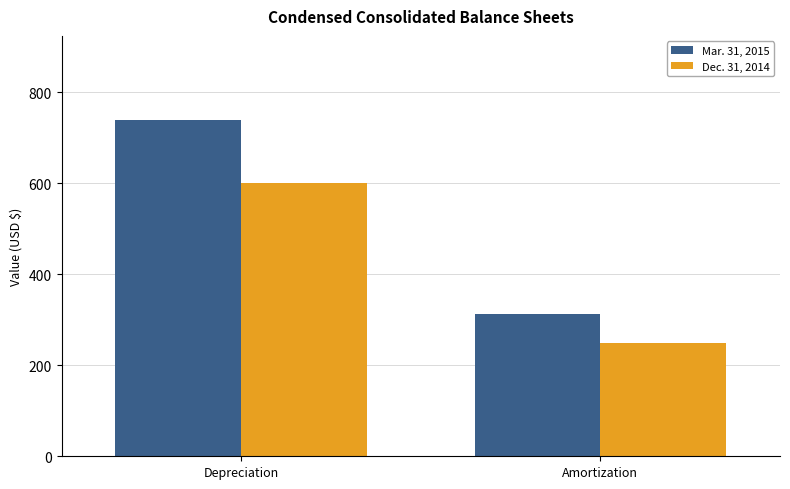

How many groups of bars are there?

2